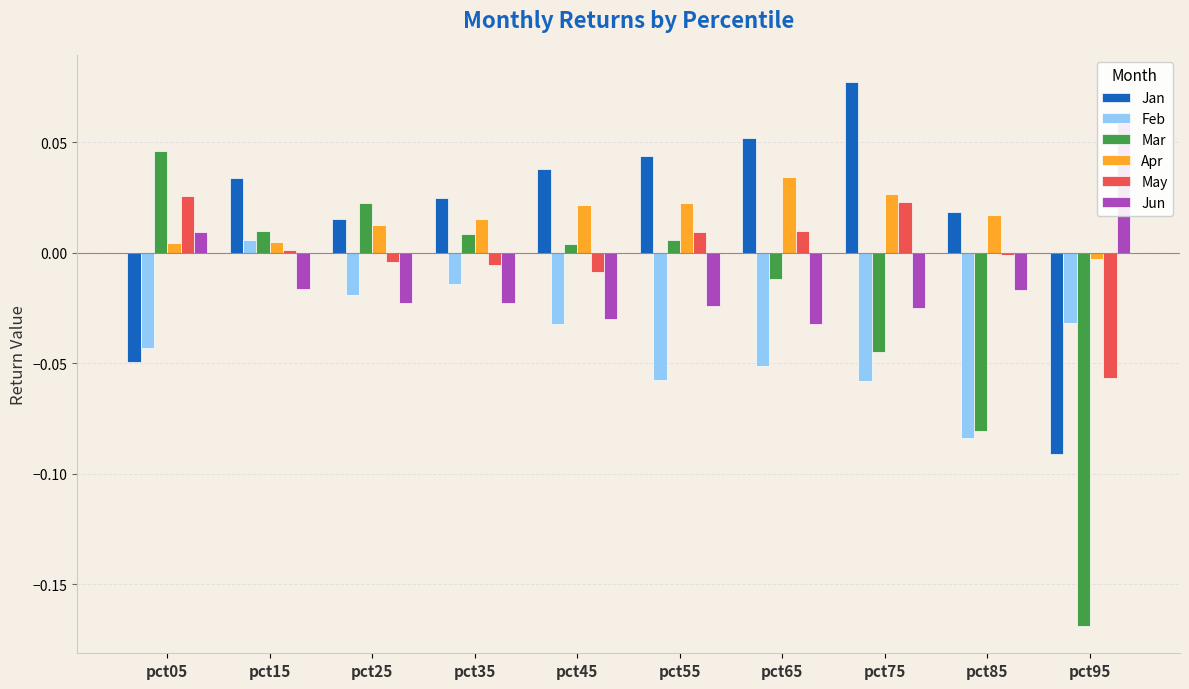

Rank the series by their maximum value, from lowest to highest.

Feb, May, Apr, Mar, Jun, Jan